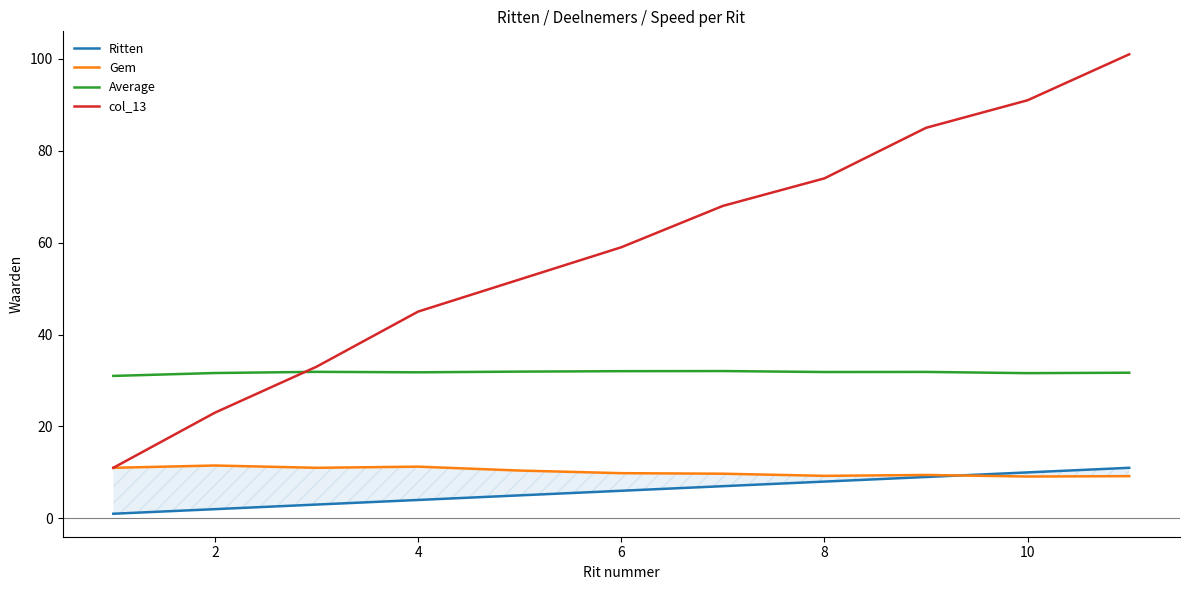

How many lines are shown in the chart?

4